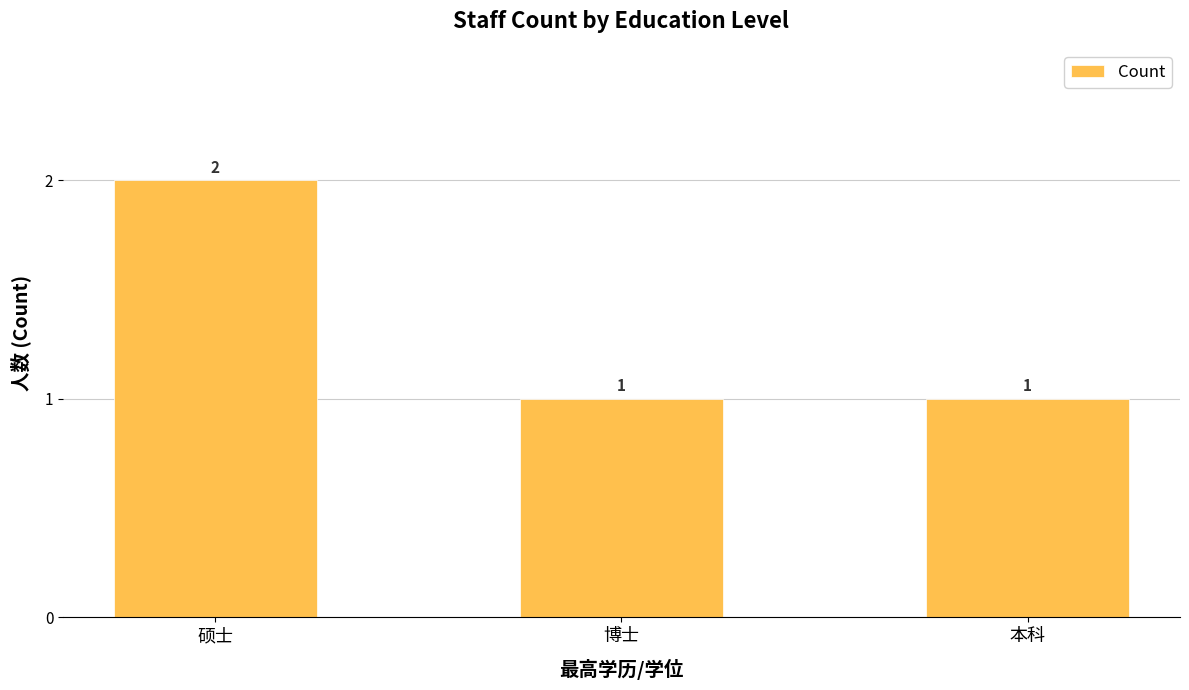

Which has a higher value, 硕士 or 本科?

硕士